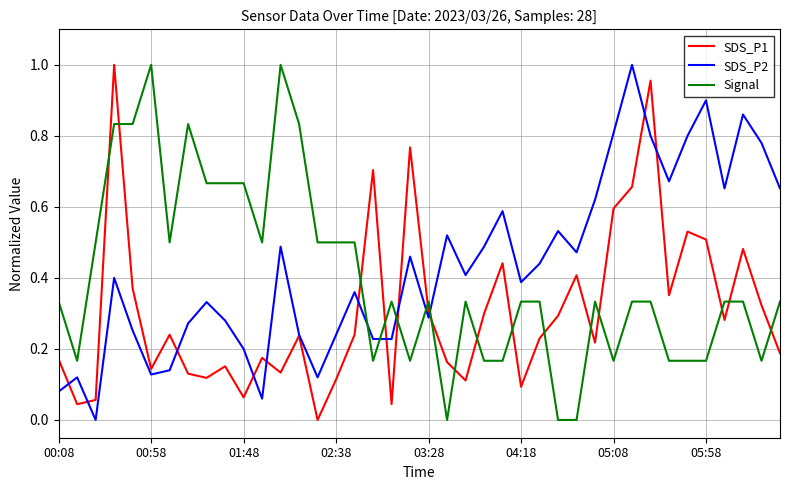

True or false: Signal and SDS_P2 intersect in this chart.

True